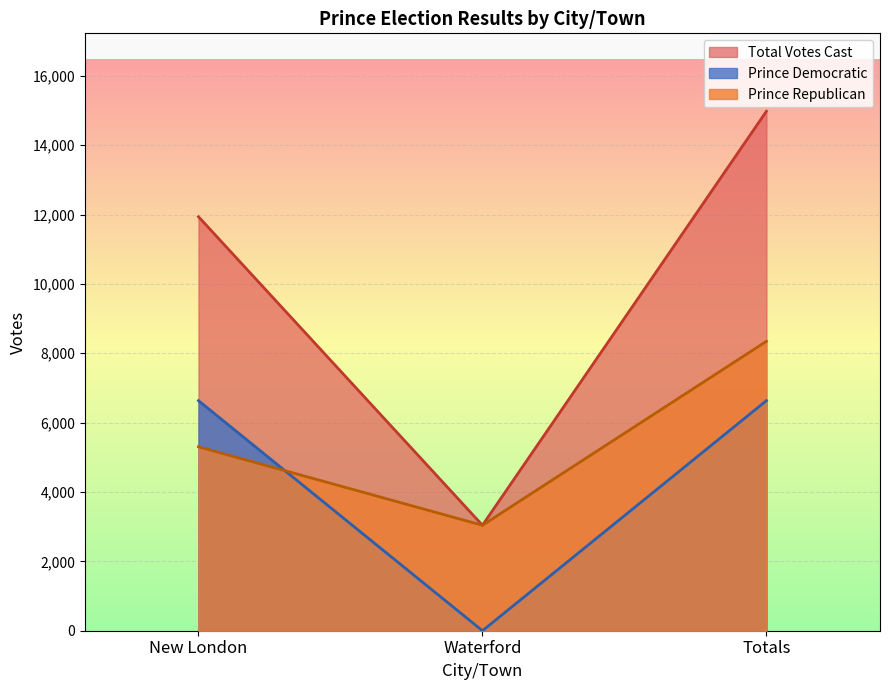

The value of Total Votes Cast at New London is 11938. True or false?

True